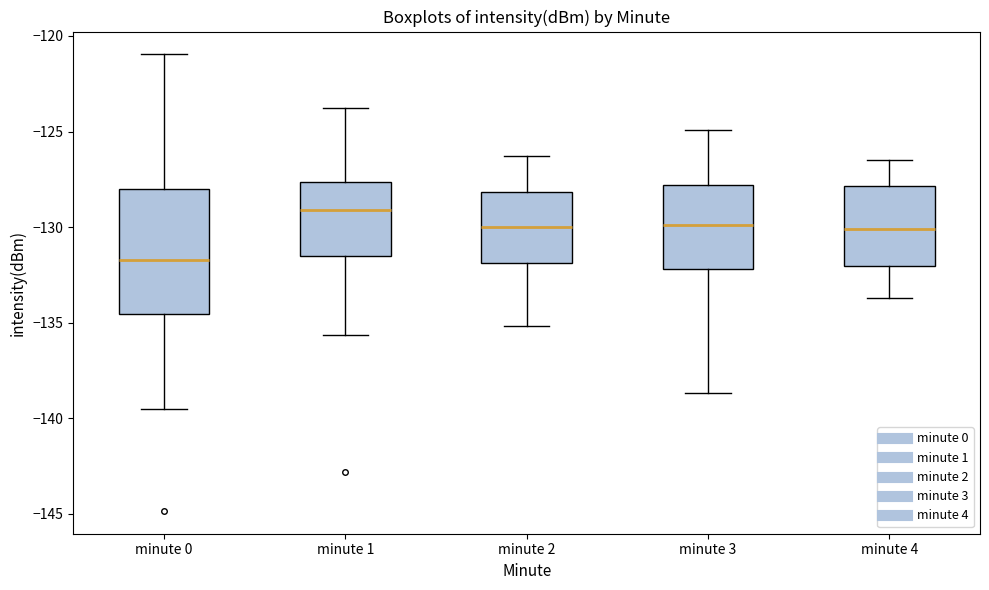

Reading left to right, read every box against the y-axis: the position of its median line, the range the box covers, and the ends of its whiskers. The values are not printed on the chart, so give them approximately, as read against the axis.

minute 0: median -131.5, box -134.5 to -128.0, whiskers -139.5 to -121.0
minute 1: median -129.0, box -131.5 to -127.5, whiskers -135.5 to -123.5
minute 2: median -130.0, box -132.0 to -128.0, whiskers -135.0 to -126.5
minute 3: median -130.0, box -132.0 to -128.0, whiskers -138.5 to -125.0
minute 4: median -130.0, box -132.0 to -128.0, whiskers -133.5 to -126.5